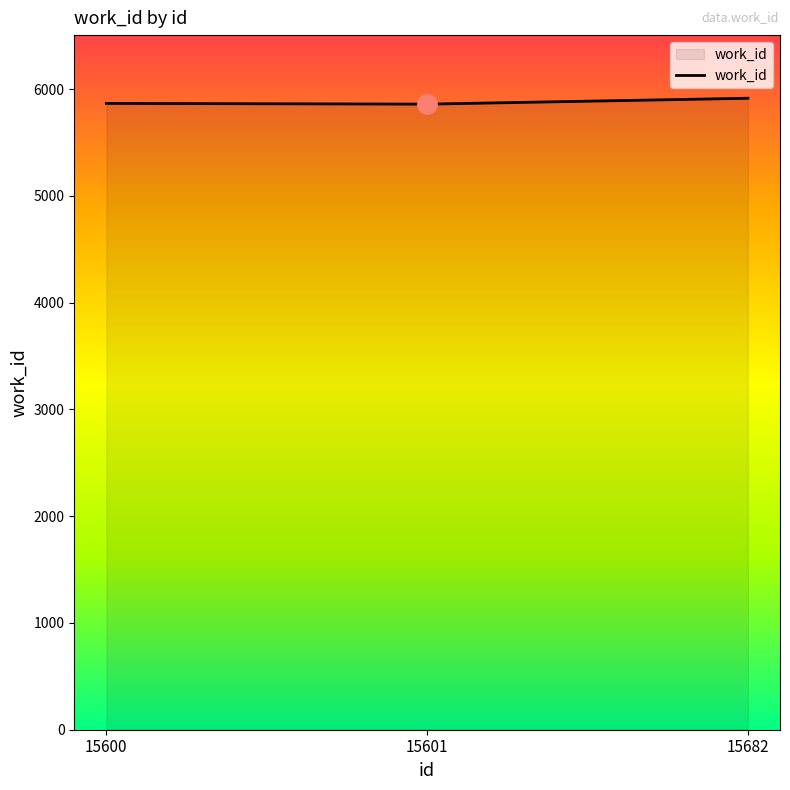

What is the ratio of the value at 15682 to the value at 15601?

1.0